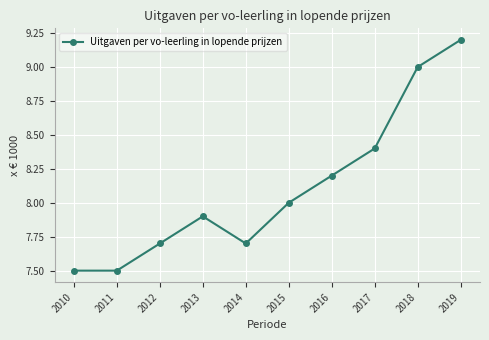

Reading left to right, what are all the values shown in this chart?

2010=7.5	2011=7.5	2012=7.7	2013=7.9	2014=7.7	2015=8.0	2016=8.2	2017=8.4	2018=9.0	2019=9.2